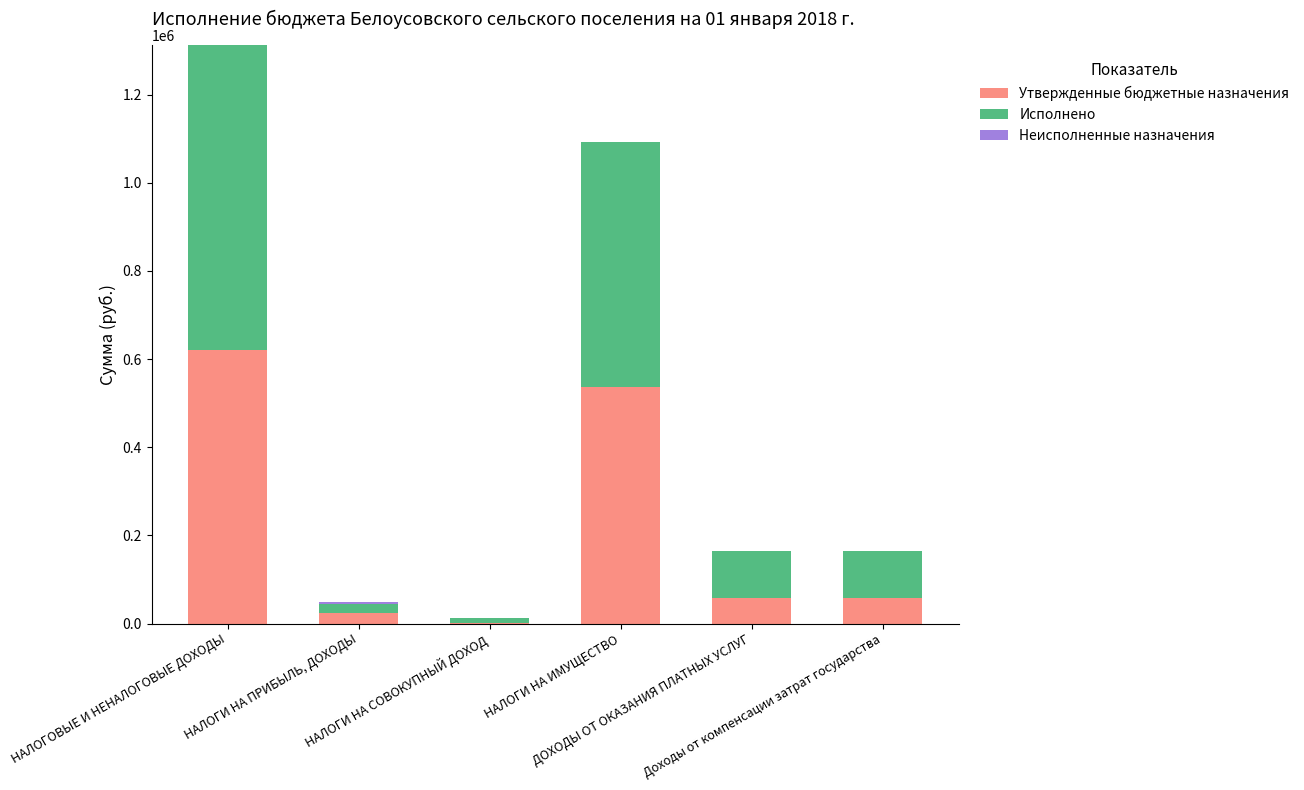

Which series has the largest total across all categories?

Исполнено